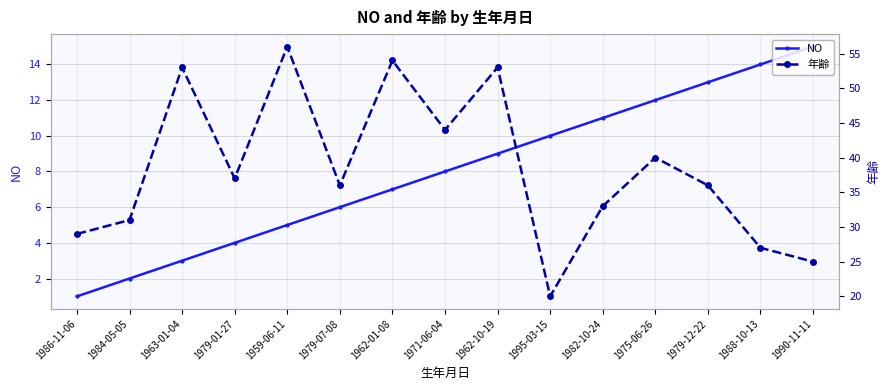

Rank the series at 1988-10-13 from lowest to highest value.

NO, 年齢